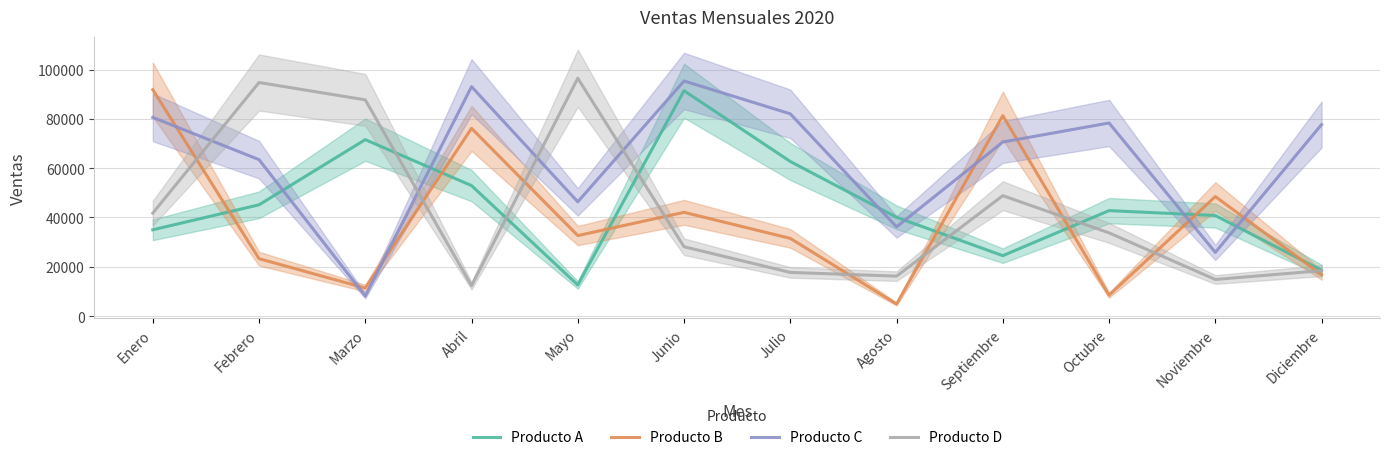

Where is Producto C nearest to the value 51745?

Mayo